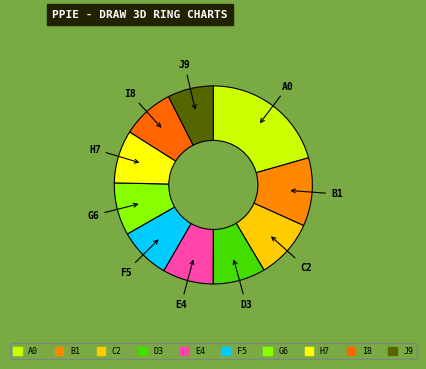

Between I8 and B1, which is larger?

B1